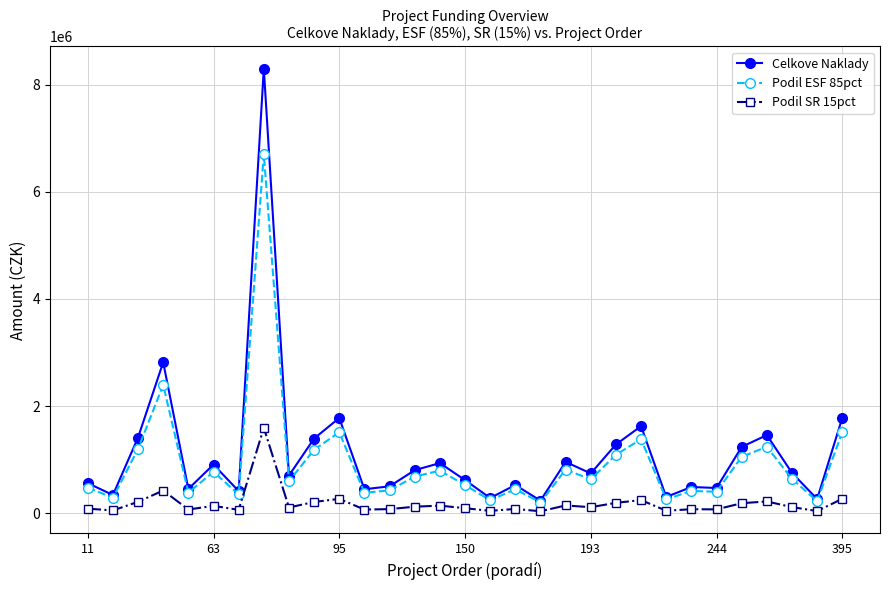

Which series has the largest range (max minus min)?

Celkove Naklady